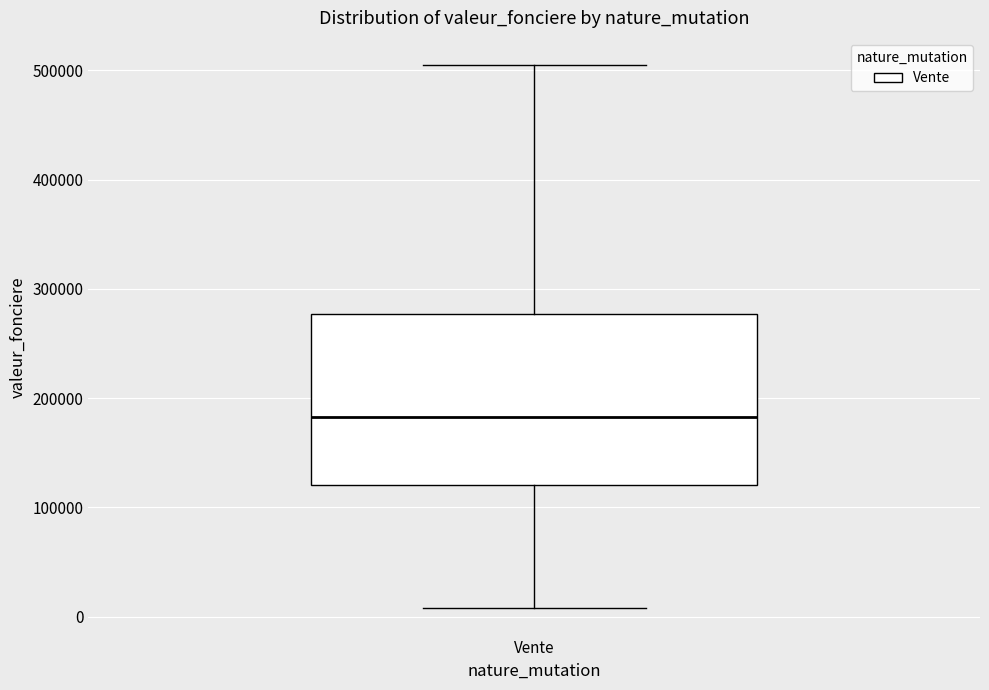

Where is the upper edge of the box for Vente on the y-axis? The values are not printed on the chart, so give them approximately, as read against the axis.

280000